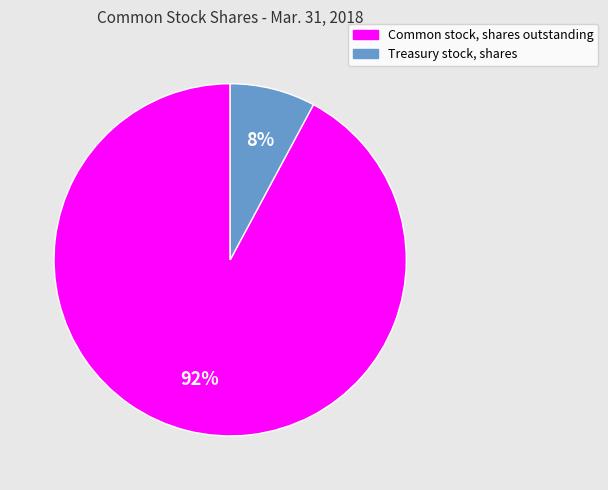

Between Treasury stock, shares and Common stock, shares outstanding, which is larger?

Common stock, shares outstanding